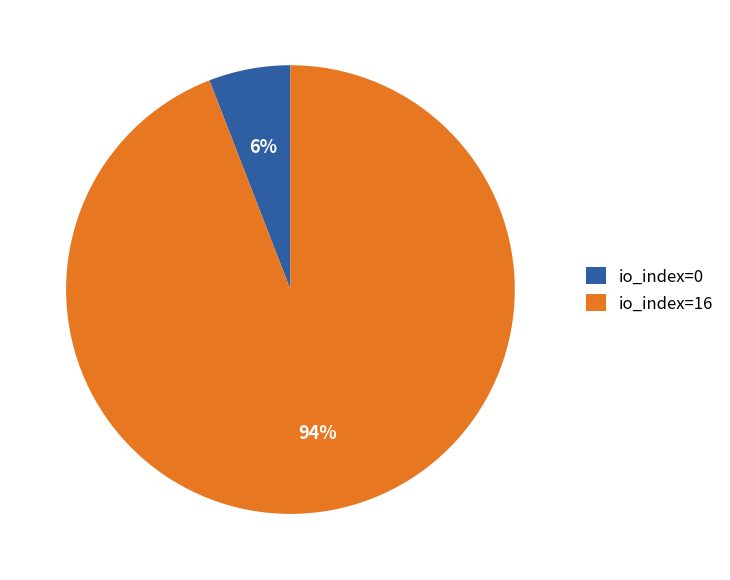

Which category has the smallest portion of the pie?

io_index=0